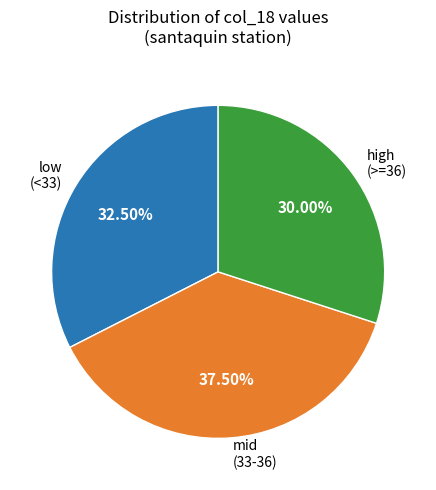

Is mid (33-36) the majority of the pie?

No